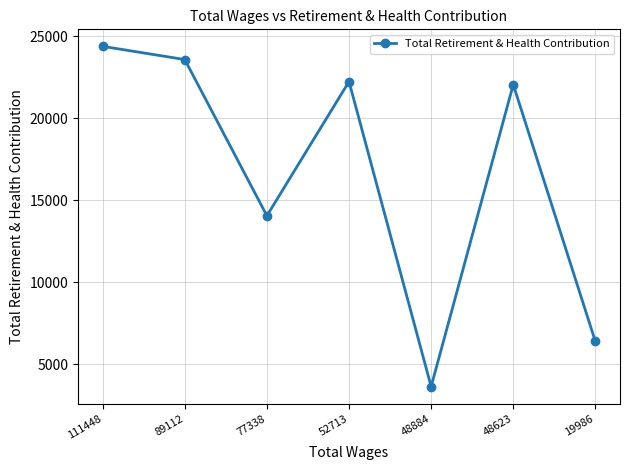

Does the chart have visible grid lines?

Yes